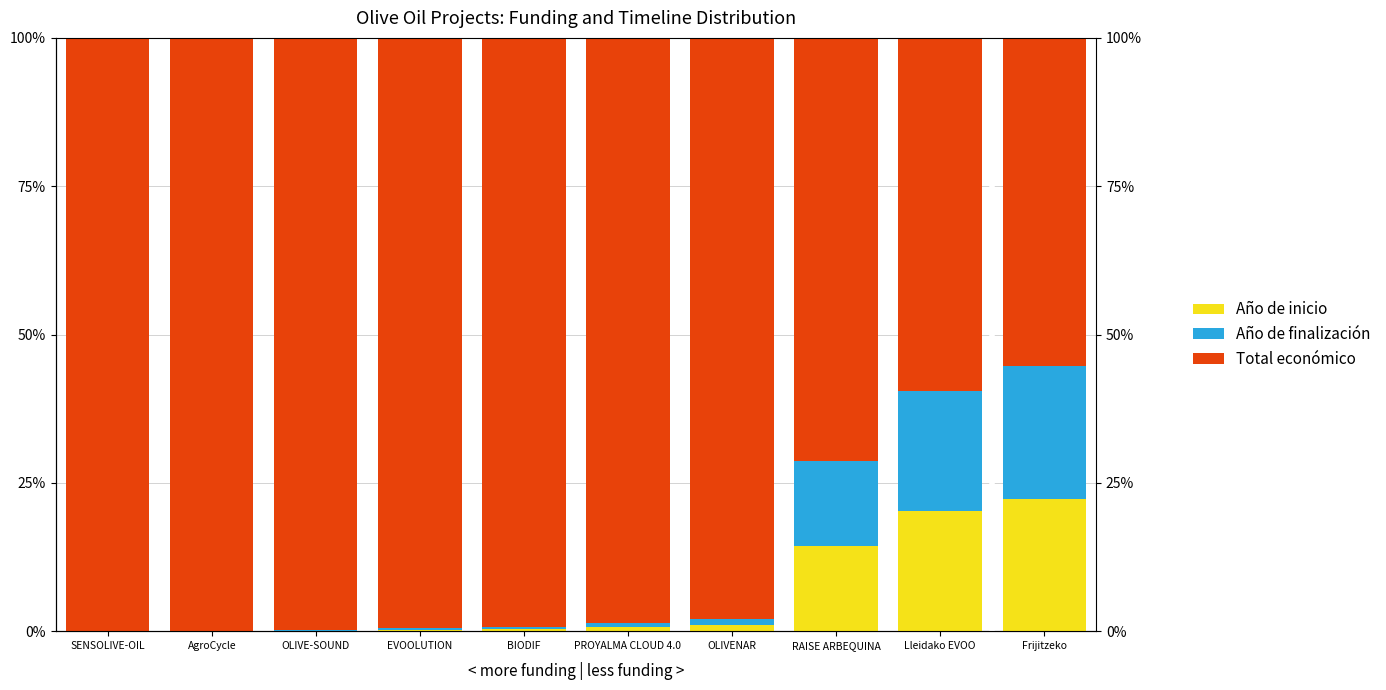

At which category is the sum across all series the highest?

SENSOLIVE-OIL